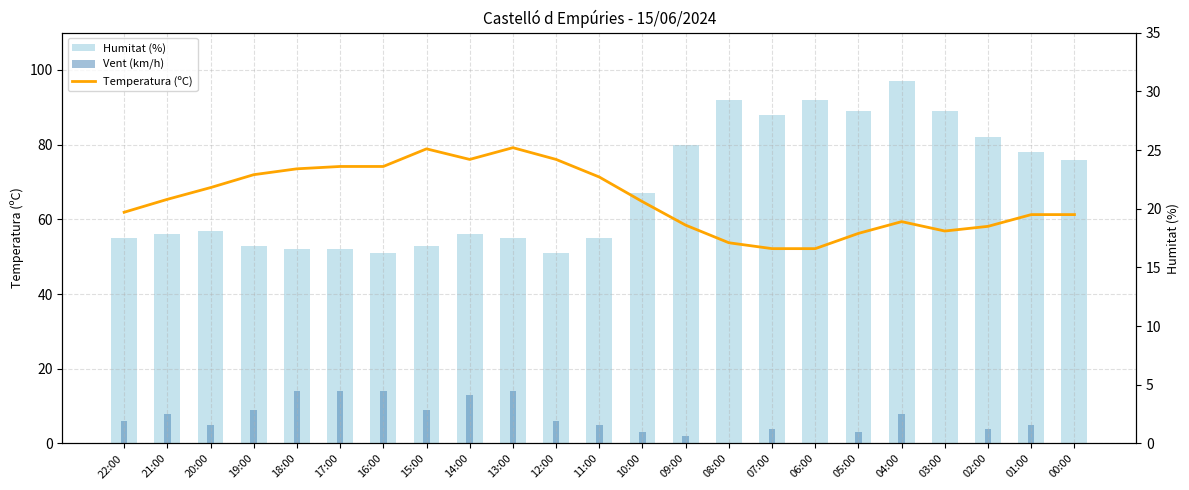

Which series has the largest total across all categories?

Humitat (%)